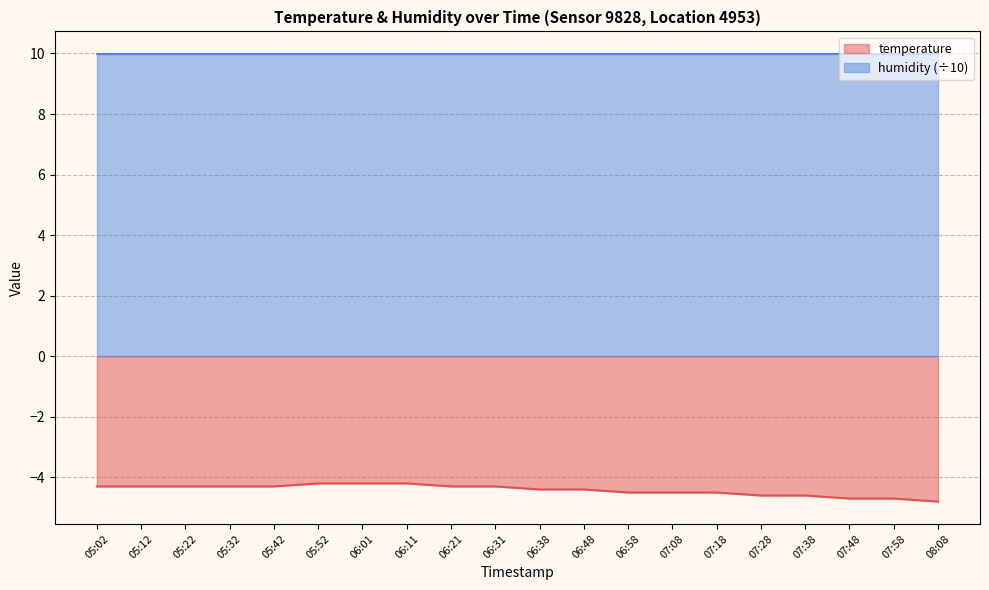

The chart shows a value of -7.4 at 05:22. True or false?

False